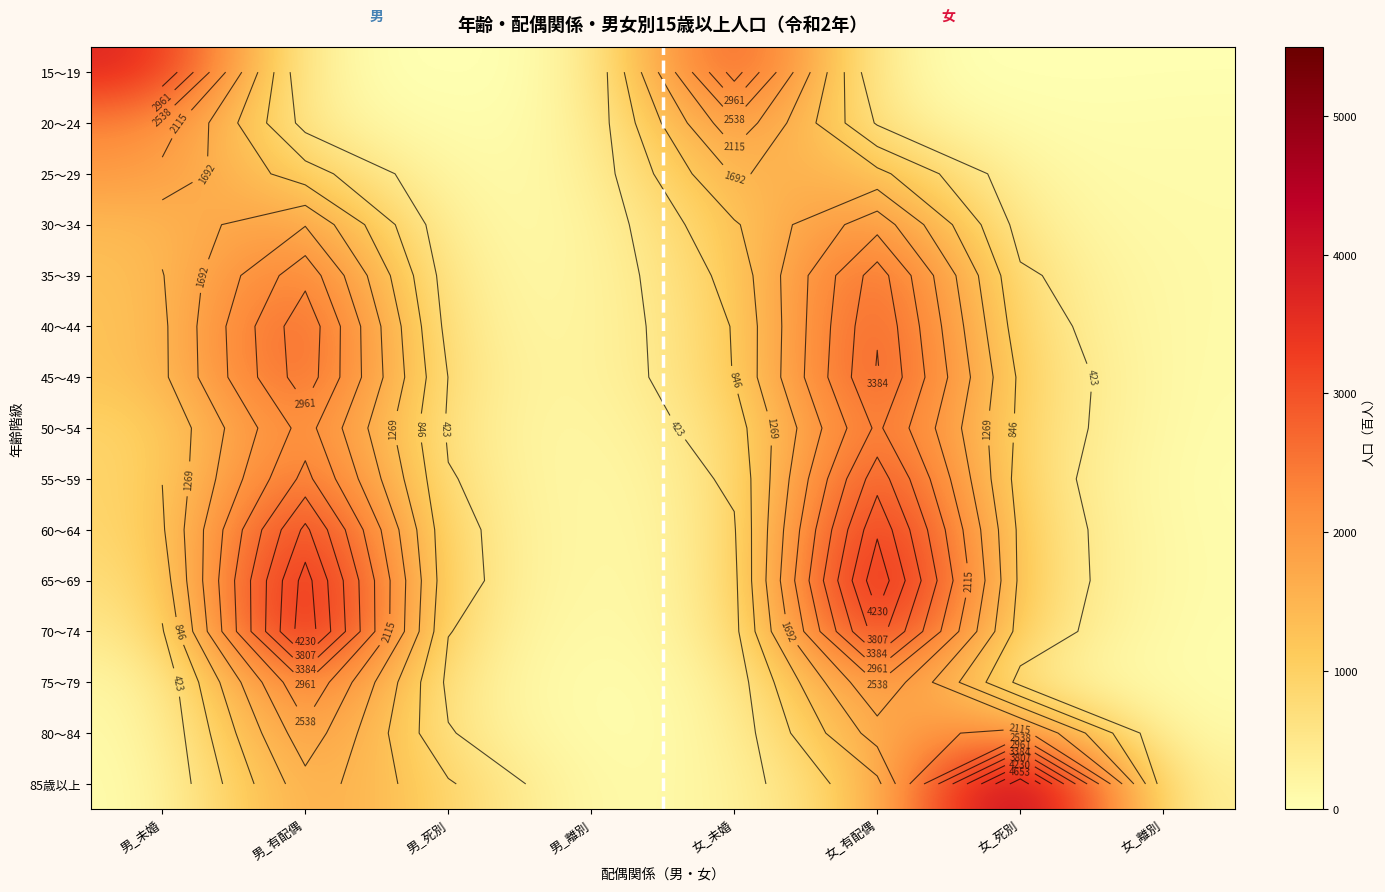

What is the difference between the highest and lowest values at 女_死別?

5383